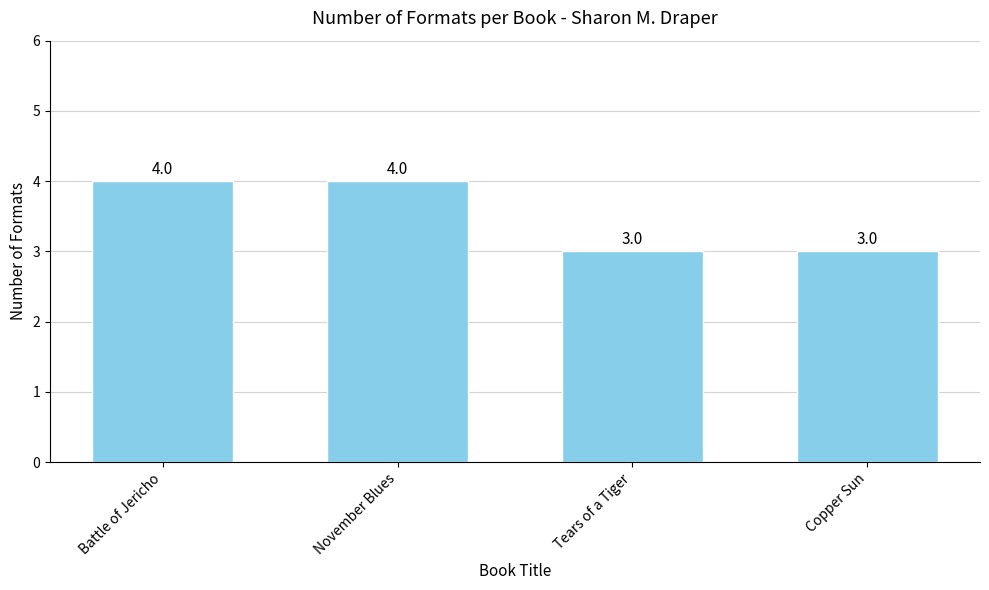

Which has a higher value, Copper Sun or Battle of Jericho?

Battle of Jericho